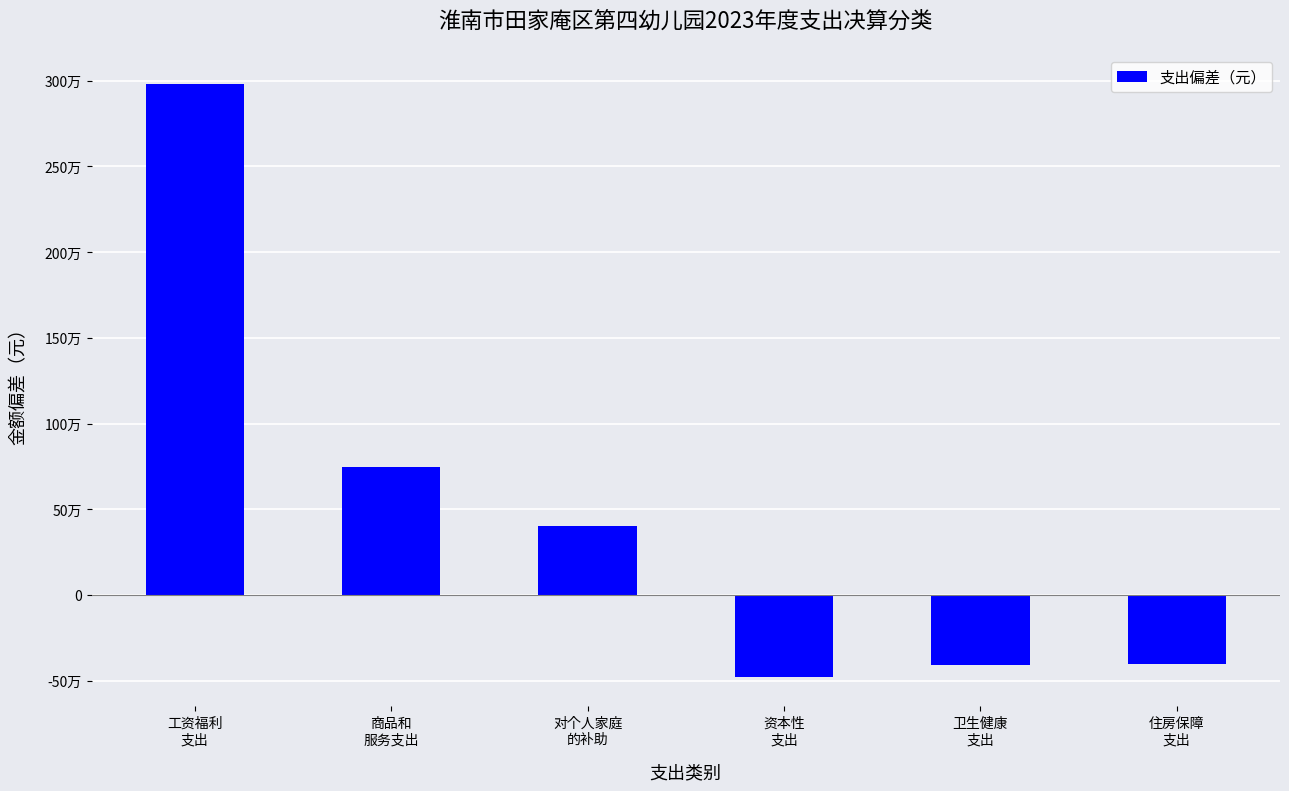

What is the sum of all values?

2837795.6